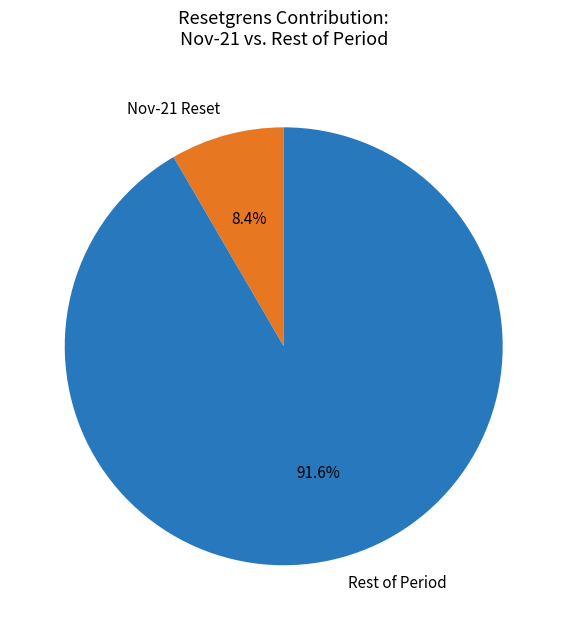

What is the ratio of the value at Rest of Period to the value at Nov-21 Reset?

10.9